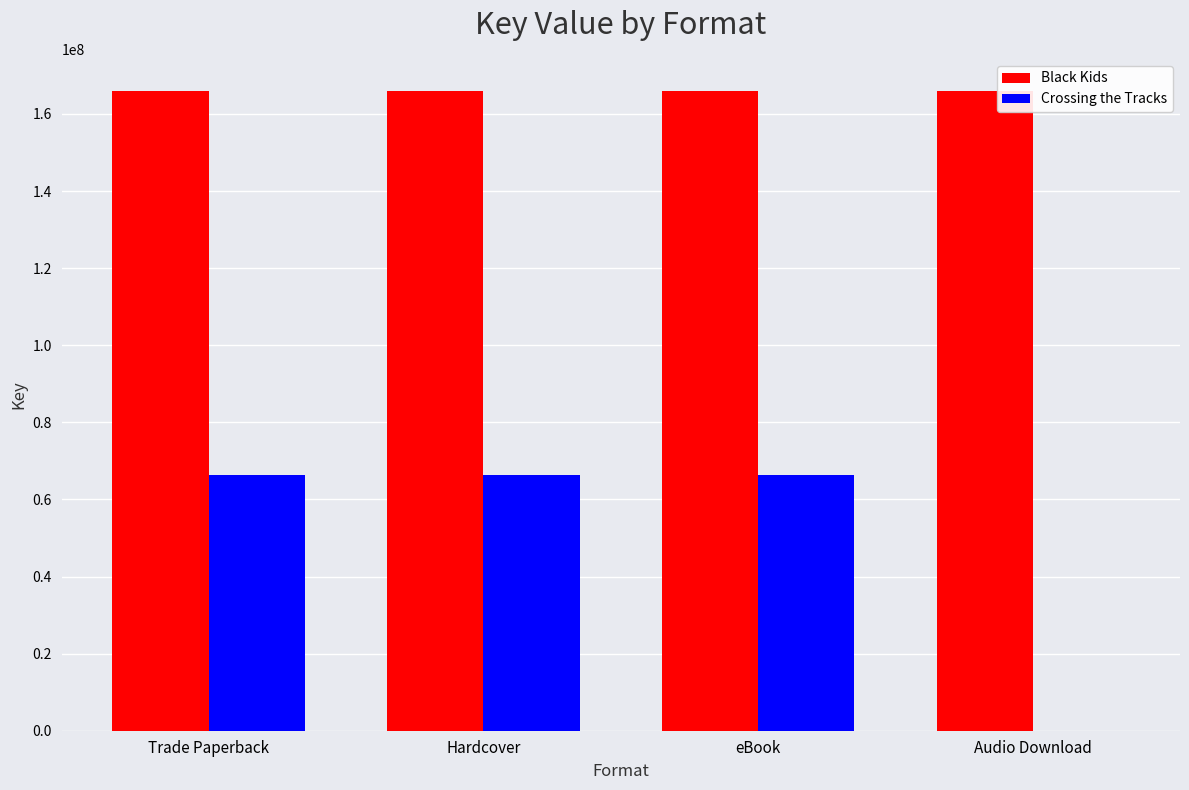

What is the maximum value for Crossing the Tracks?

66289494